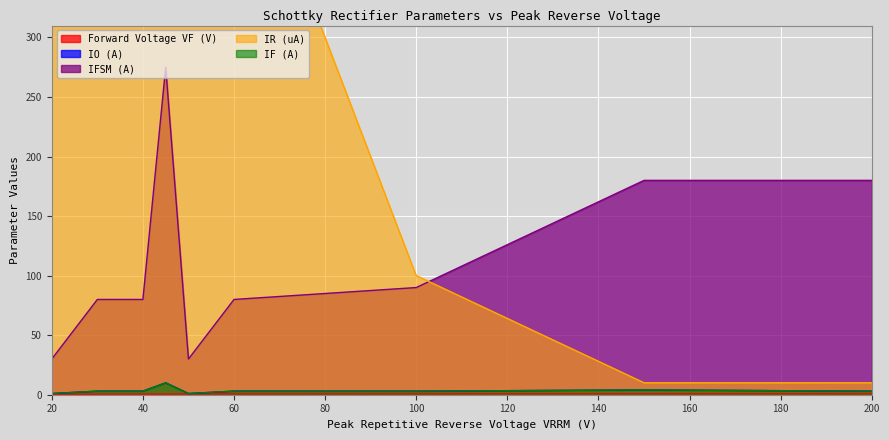

What is the minimum value for IR (uA)?

10.0